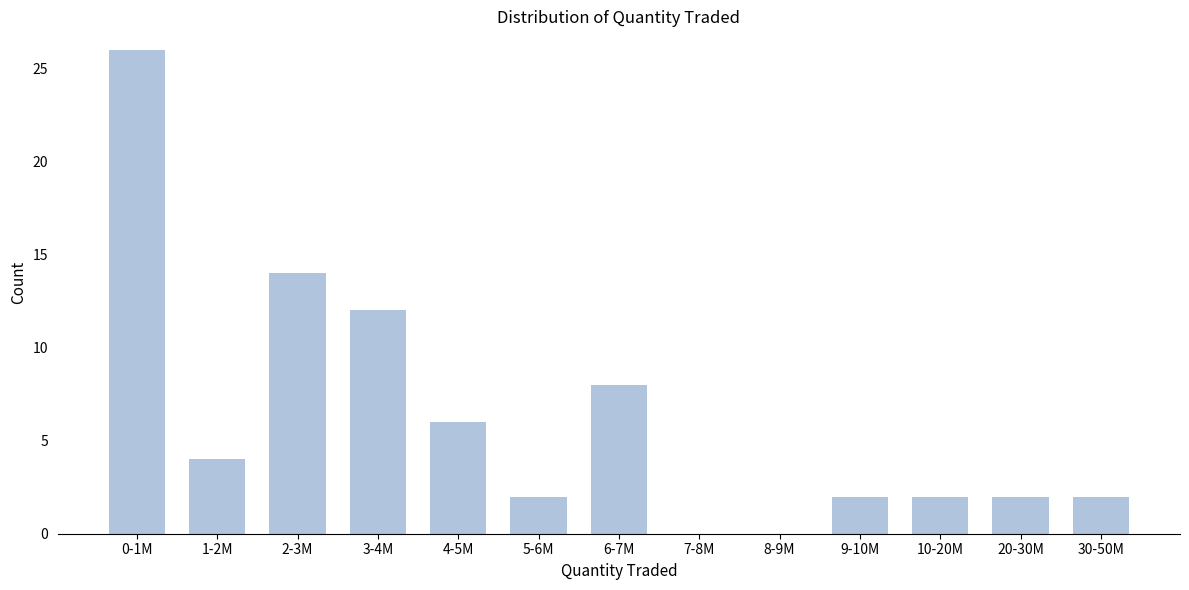

Reading right to left, transcribe all the data shown in this chart.

30-50M=2	20-30M=2	10-20M=2	9-10M=2	8-9M=0	7-8M=0	6-7M=8	5-6M=2	4-5M=6	3-4M=12	2-3M=14	1-2M=4	0-1M=26